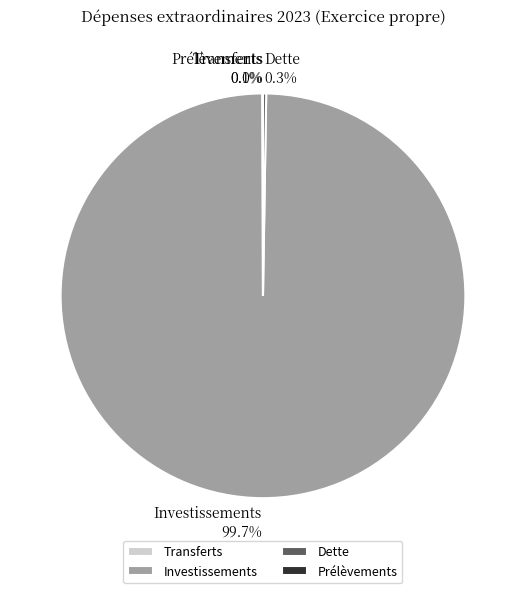

Is there a majority slice in this chart?

Yes